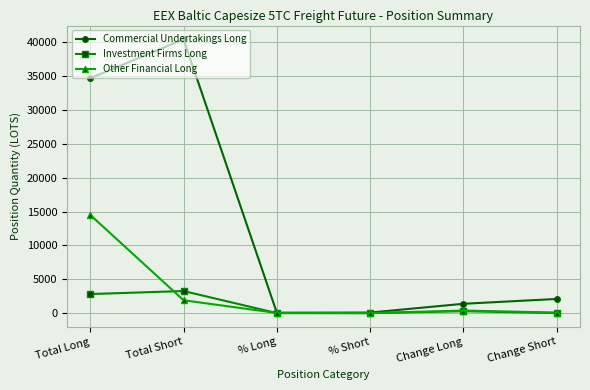

Rank the series at Total Long from lowest to highest value.

Investment Firms Long, Other Financial Long, Commercial Undertakings Long